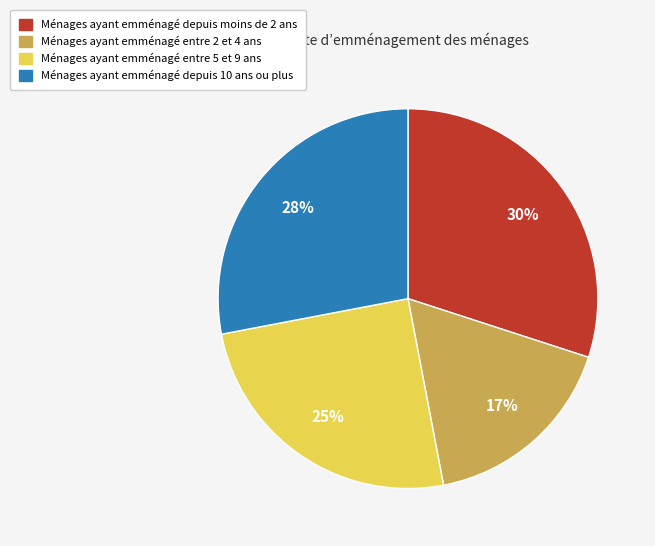

To the nearest percent, what is the difference between the largest and smallest slice percentages?

13%